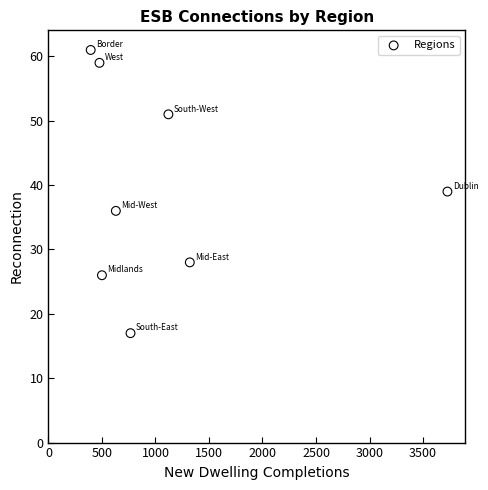

What is the average X value?

1117